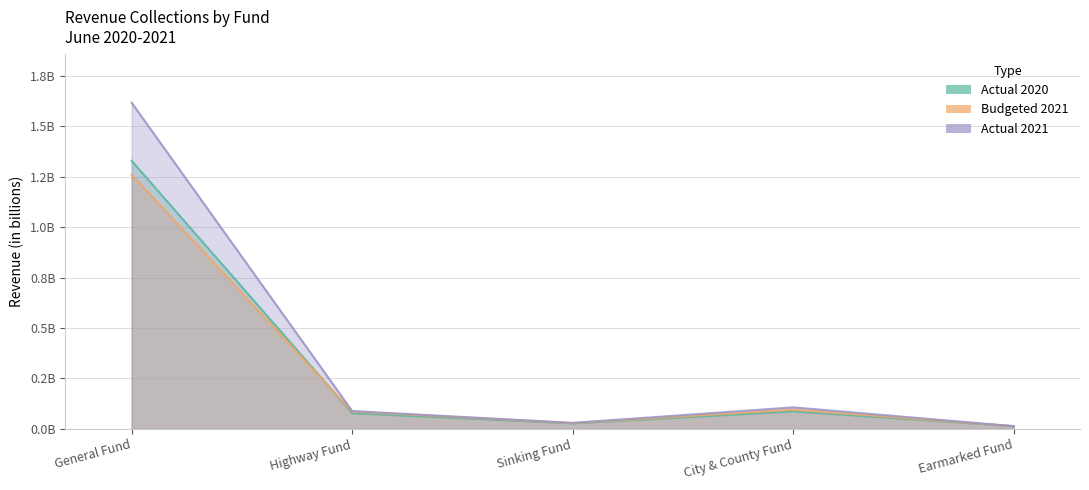

How many series are shown in this chart?

3